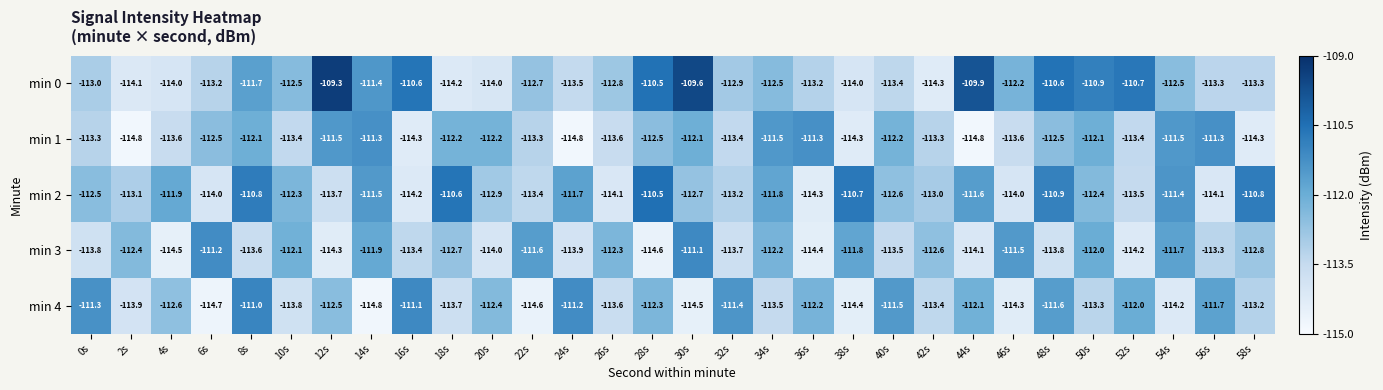

How many data points in min 2 are above -112?

12